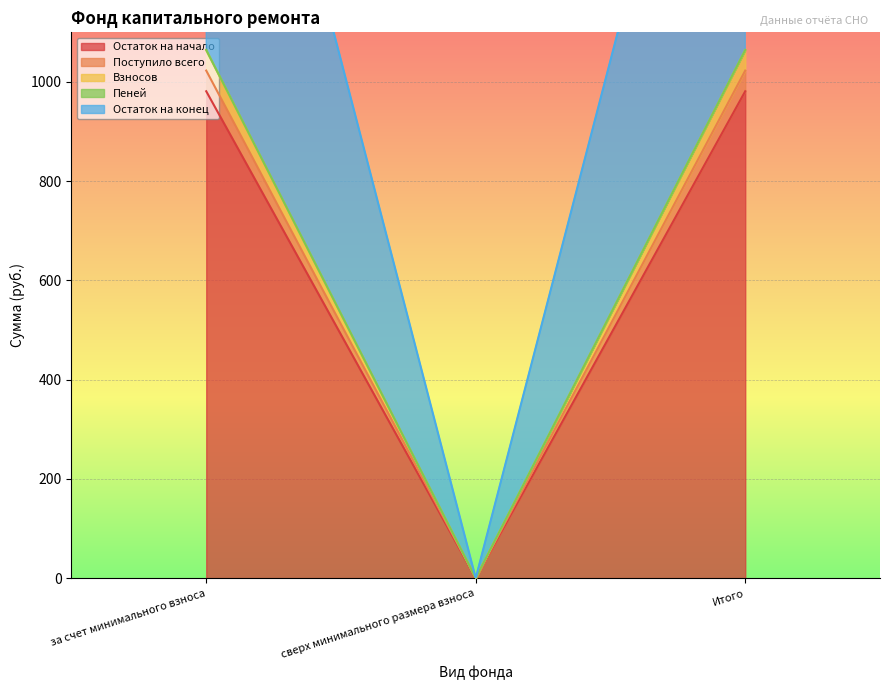

Which category has the lowest value across all series?

сверх минимального размера взноса